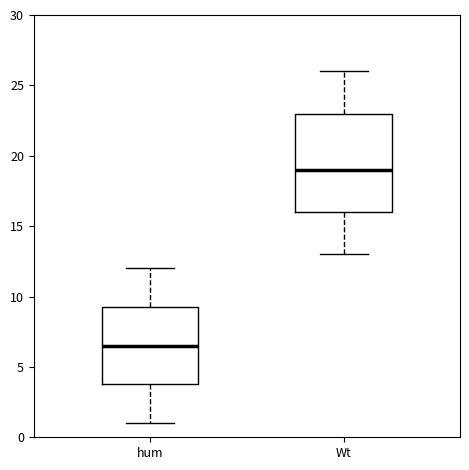

Comparing the boxes themselves (not the whiskers), which one is the tallest?

Wt